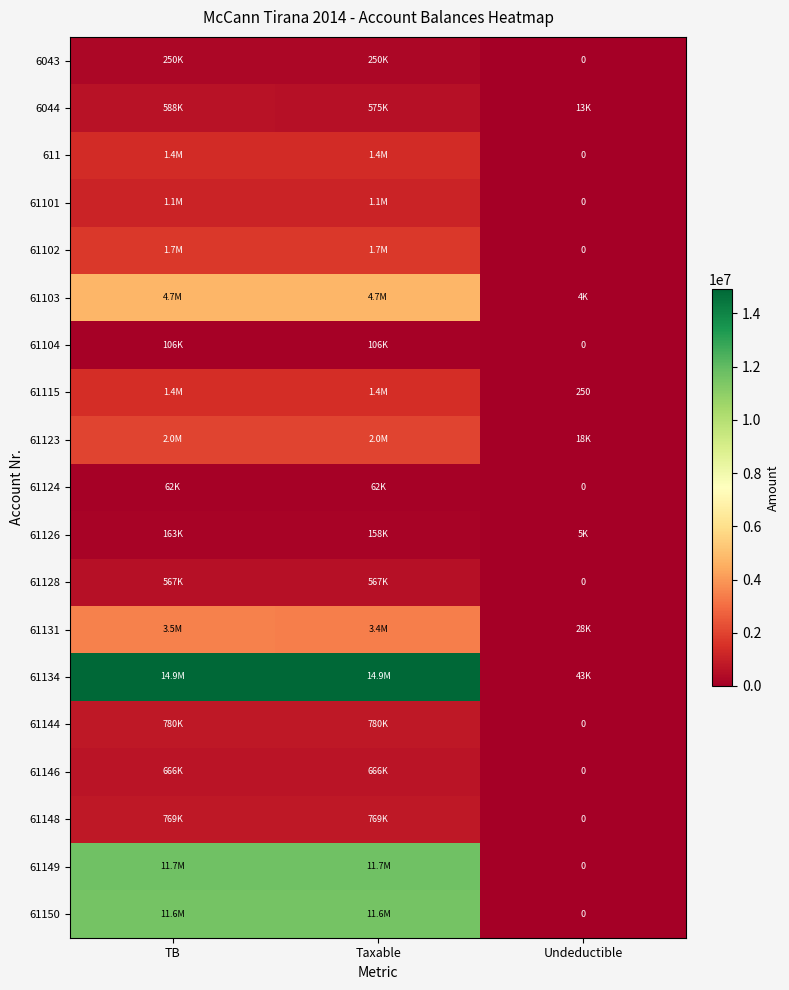

At which label does 611 reach its peak?

TB